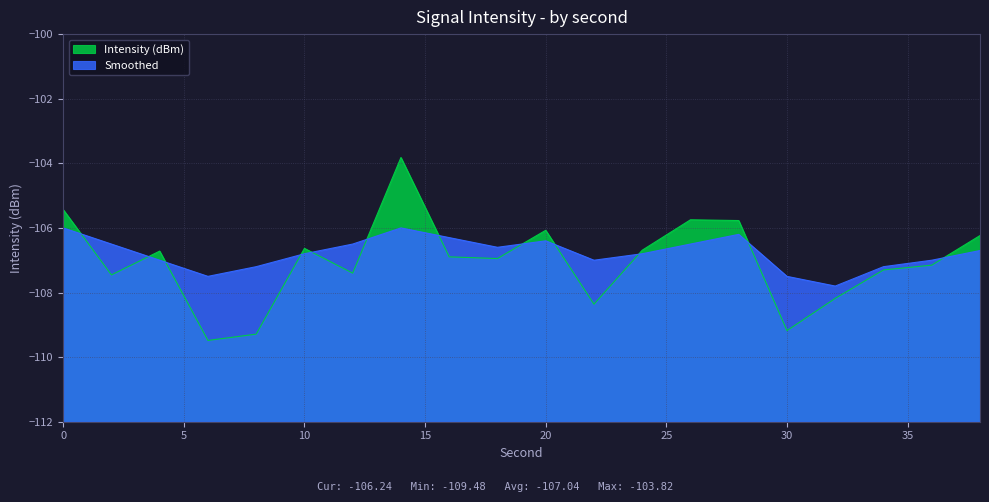

True or false: Smoothed and Intensity (dBm) intersect in this chart.

True